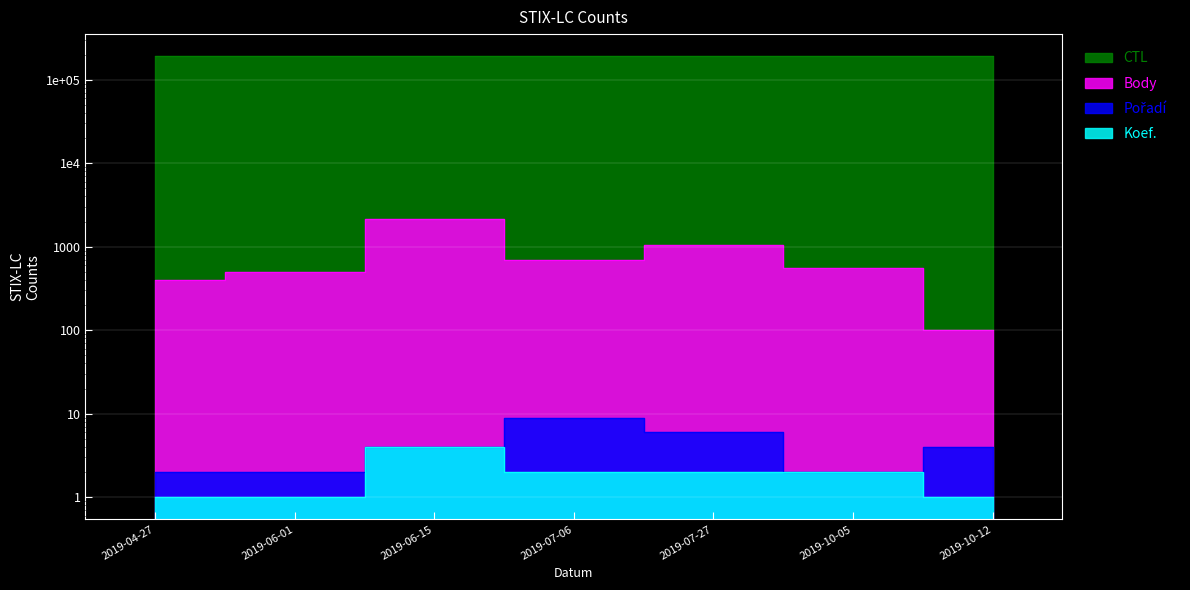

Is the value of CTL at 2019-07-06 greater than the value of Pořadí at 2019-04-27?

Yes